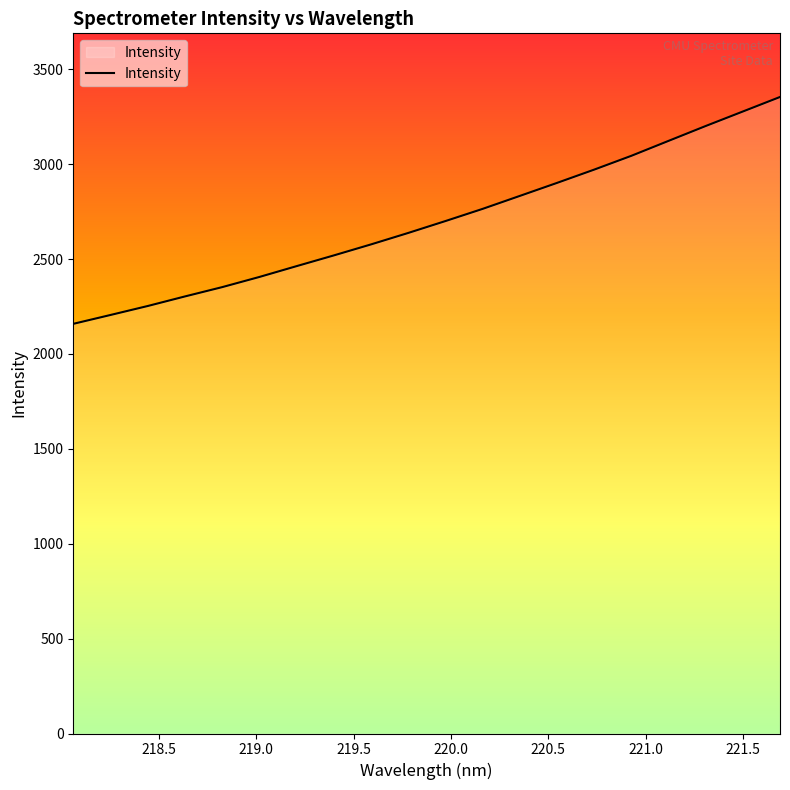

How many lines are shown in the chart?

1